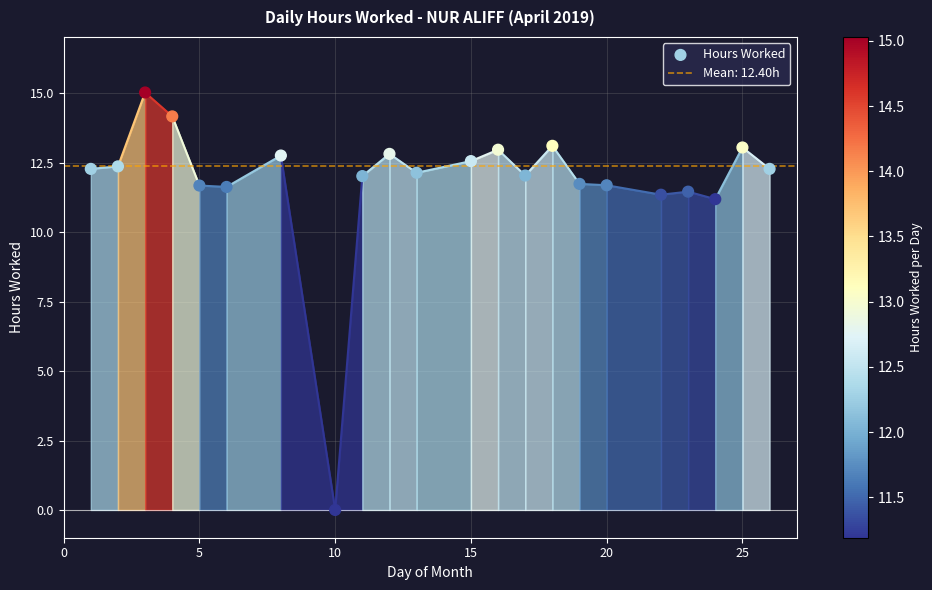

What is the range of Y values (max minus min)?

15.0